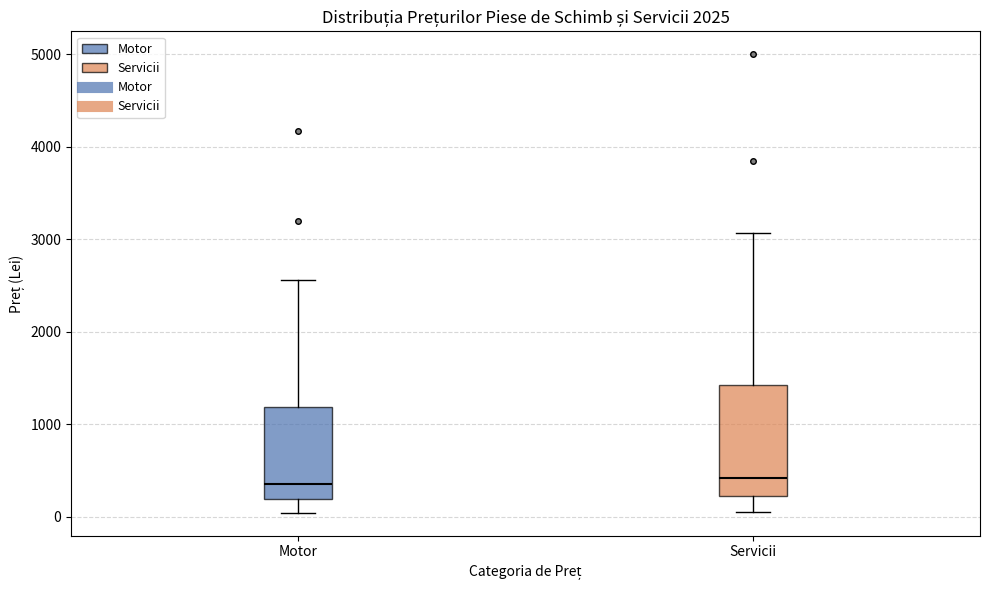

Reading left to right, transcribe this box plot: for each box, give where its median line is, the range the box spans, and where its two whiskers end, as read against the y-axis. The values are not printed on the chart, so give them approximately, as read against the axis.

Motor: median 400, box 200 to 1200, whiskers 0 to 2600
Servicii: median 400, box 200 to 1400, whiskers 100 to 3100